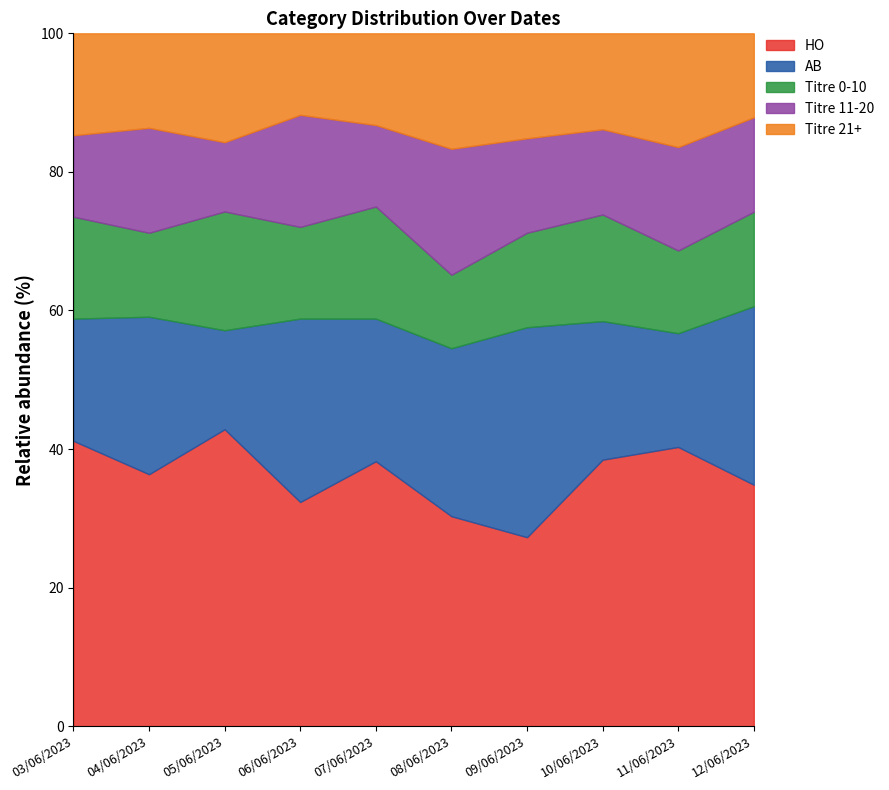

At 04/06/2023, list the series in order from smallest to largest.

Titre 0-10, Titre 21+, Titre 11-20, AB, HO